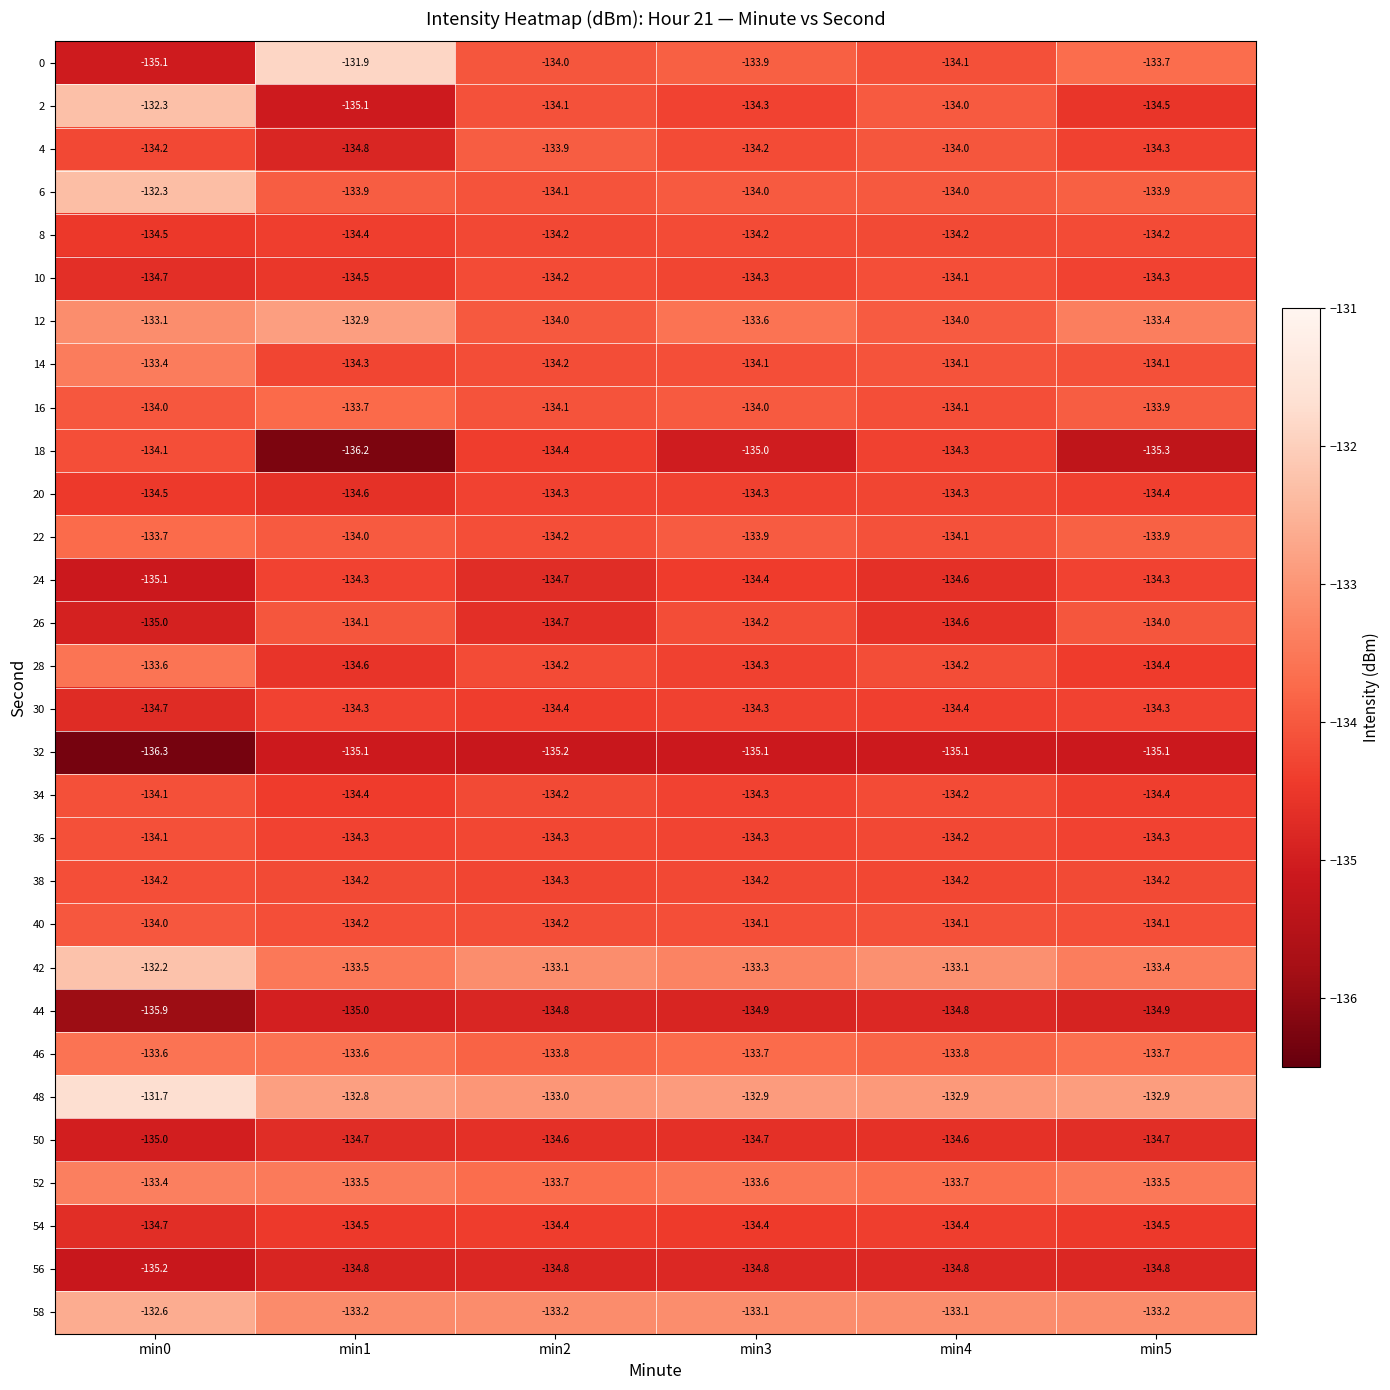

At which label is 12 closest to -133?

min0